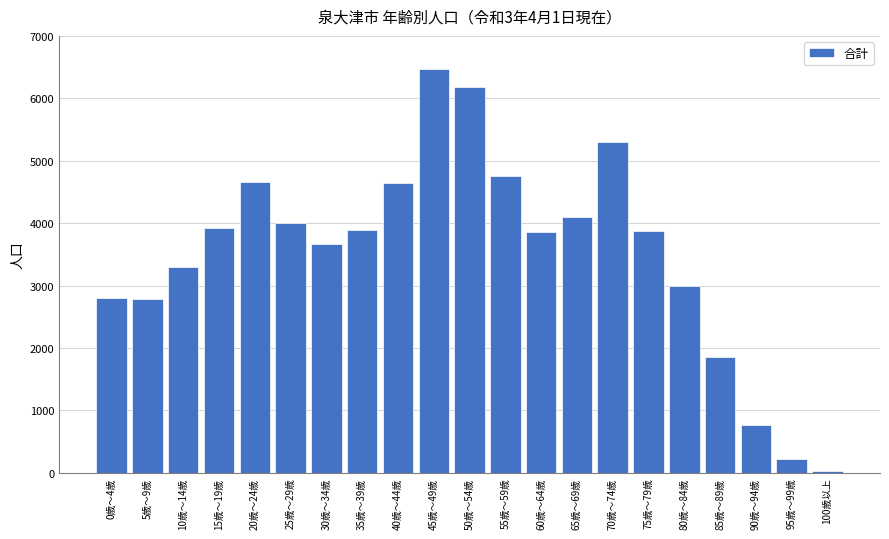

What is the label of the 1st bar from the right?

100歳以上